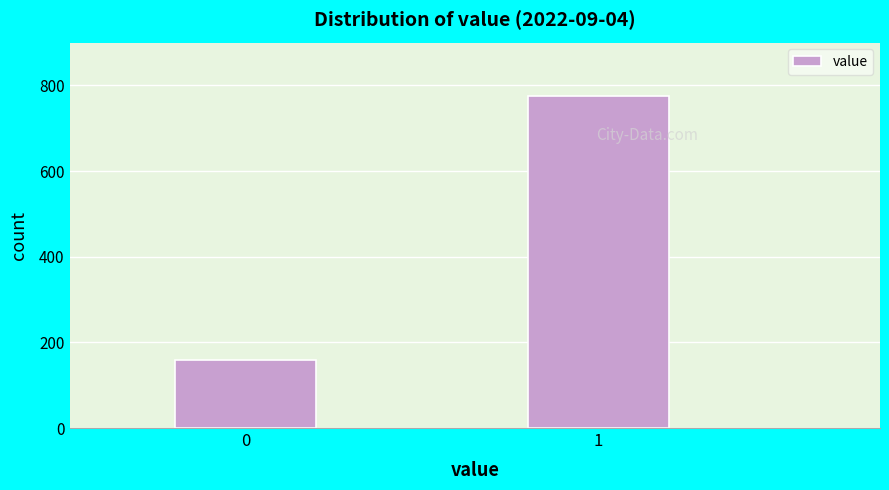

Reading left to right, list all the values displayed in this chart.

0=159	1=774